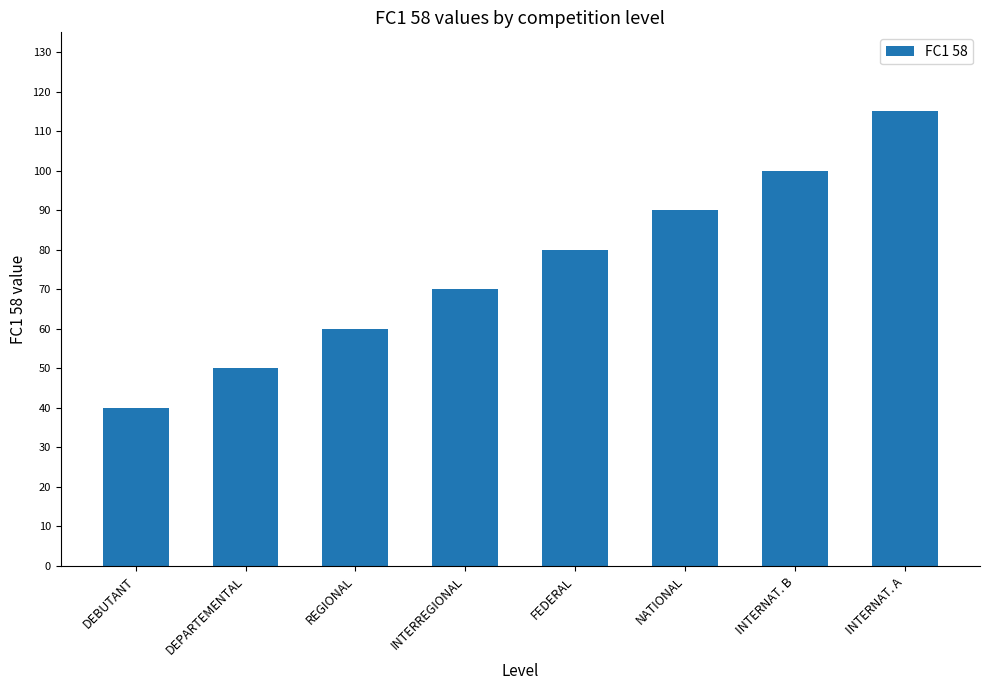

Between INTERREGIONAL and DEPARTEMENTAL, which is larger?

INTERREGIONAL